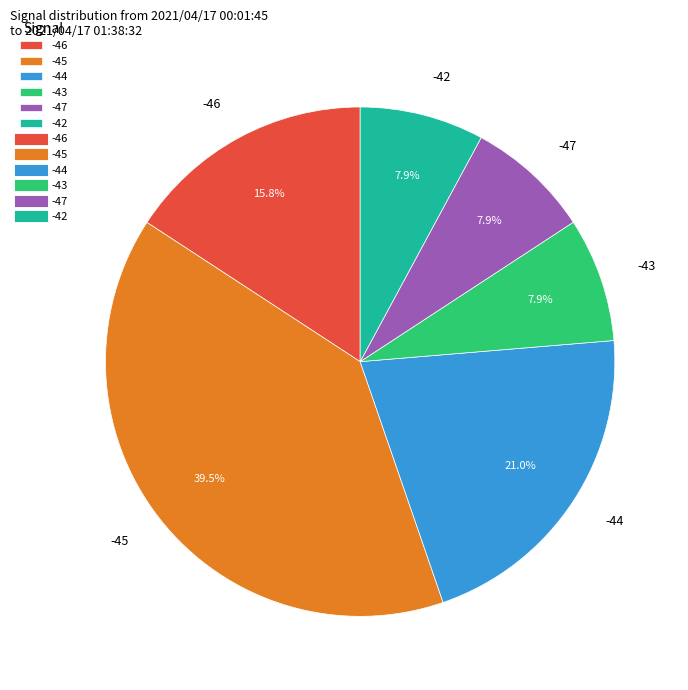

Combined, do -47 and -42 account for over 50%?

No